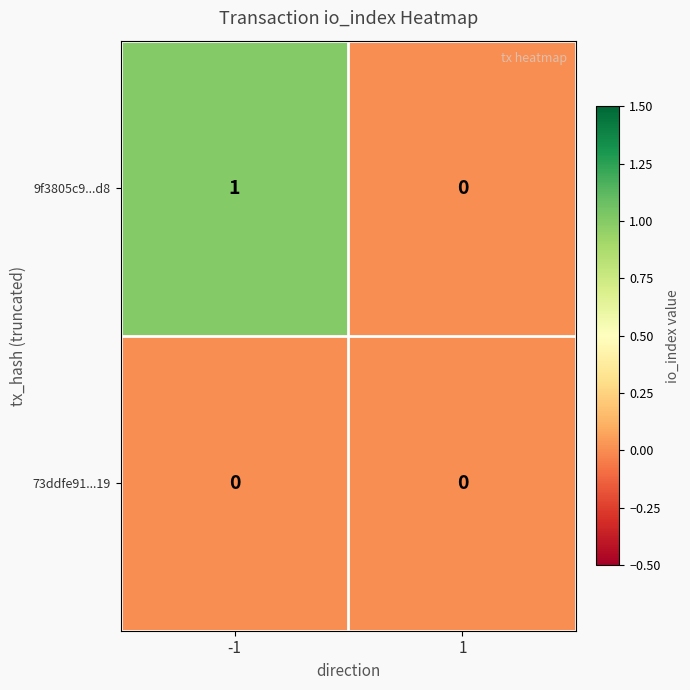

Is the value of 73ddfe91...19 at 1 greater than the value of 9f3805c9...d8 at -1?

No